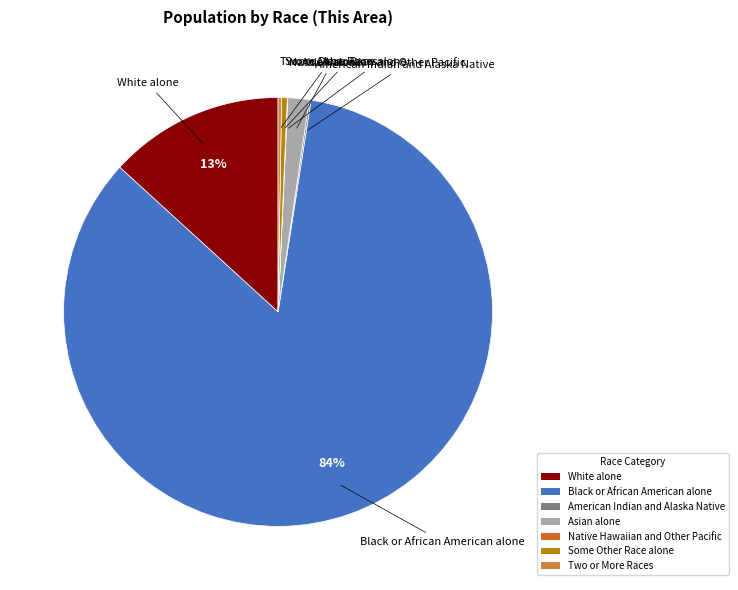

Which category has the biggest portion of the pie?

Black or African American alone